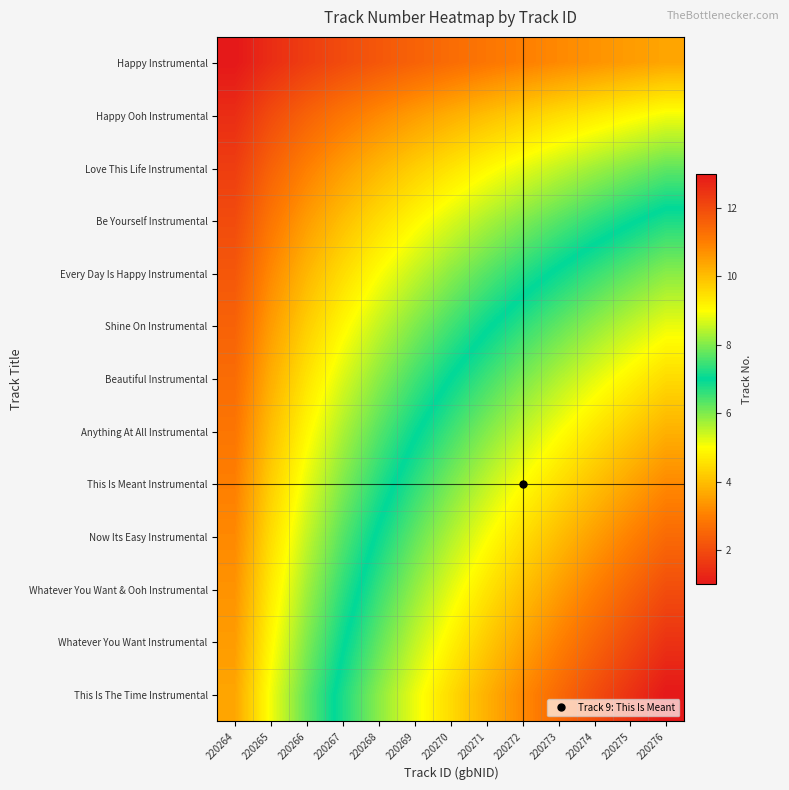

At how many categories does at least one series exceed 12?

2